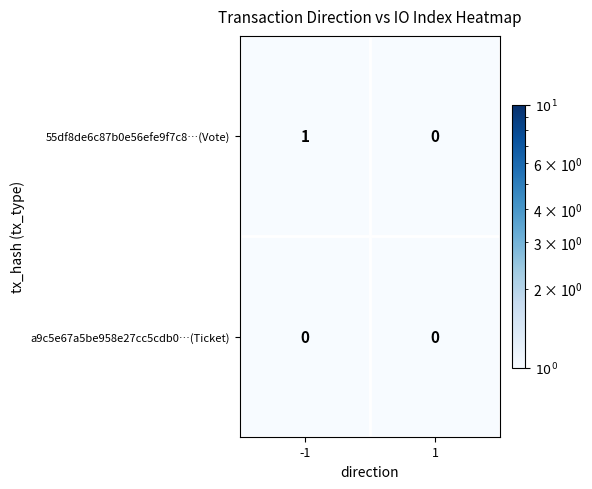

How many series are shown in this chart?

2